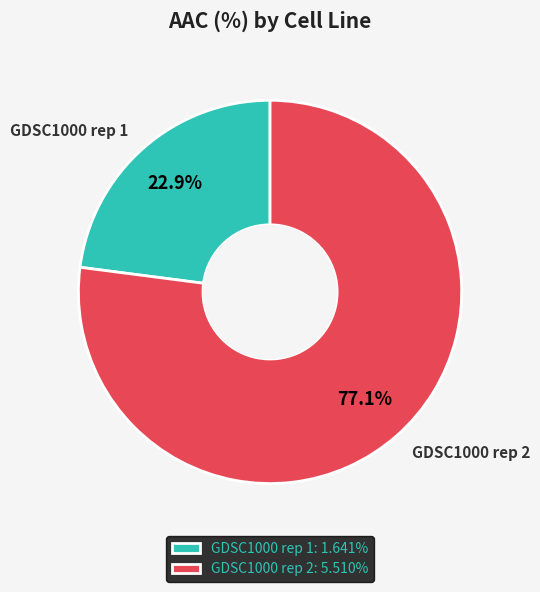

To the nearest percent, what portion does GDSC1000 rep 1 represent?

23%